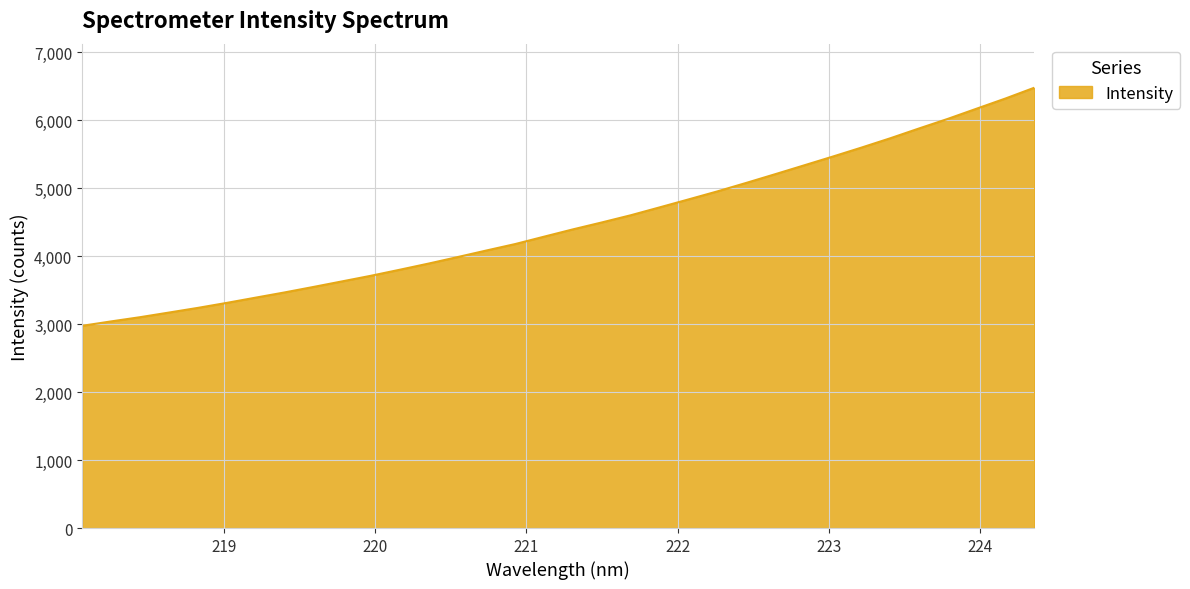

How many lines are shown in the chart?

1